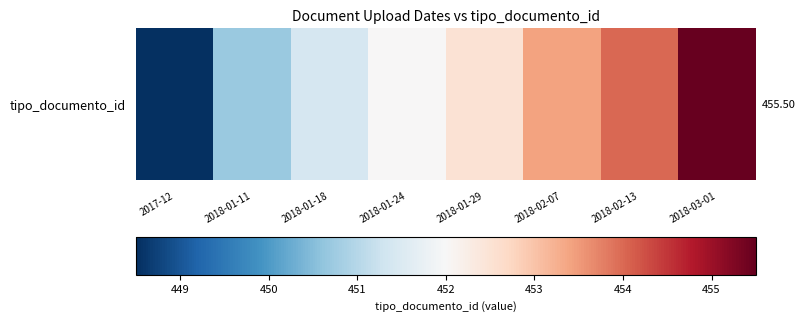

What is the minimum value shown in the chart?

448.5